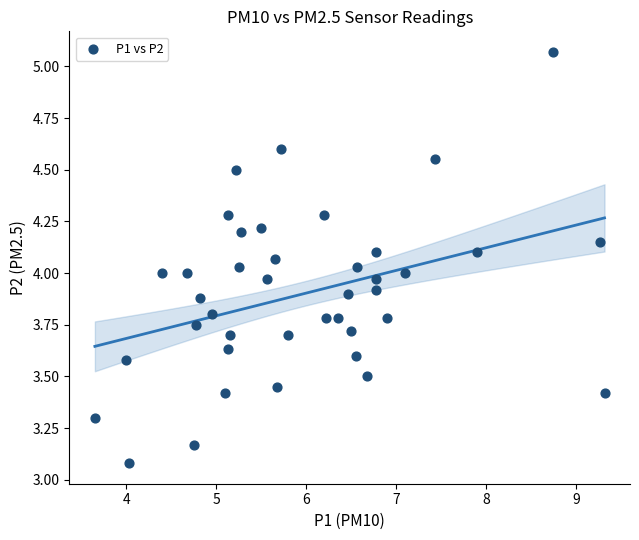

What is the range of Y values (max minus min)?

2.0